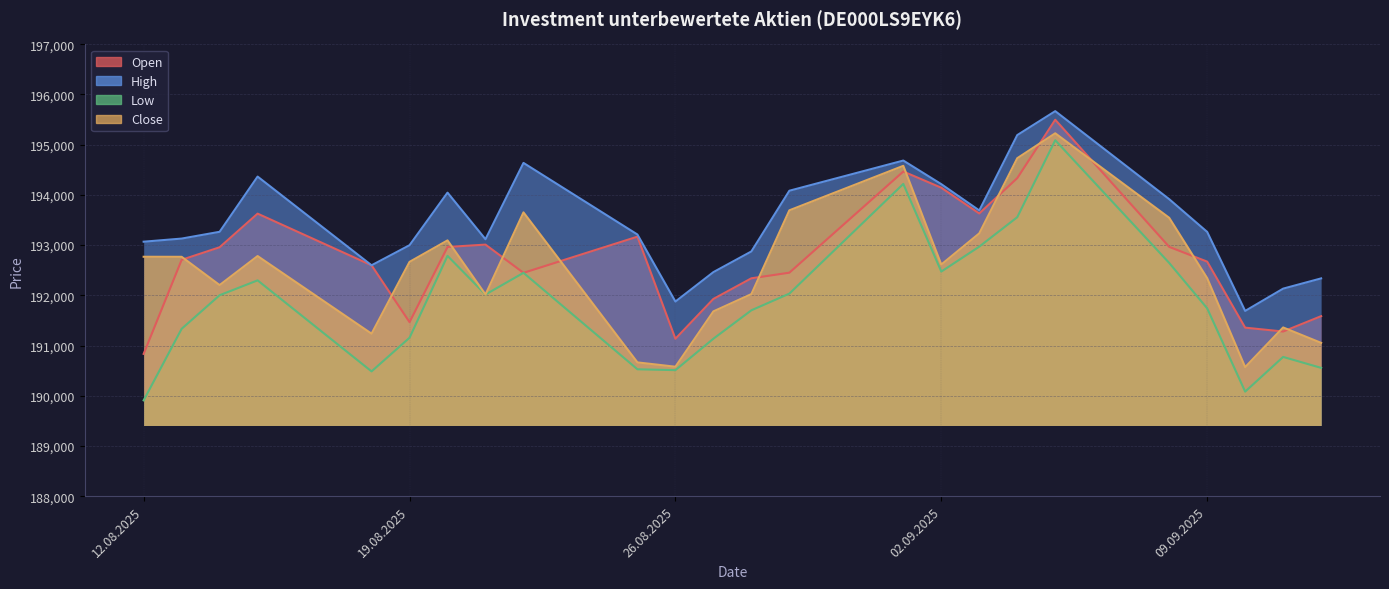

Between 29.08.2025 and 21.08.2025, which is larger?

21.08.2025